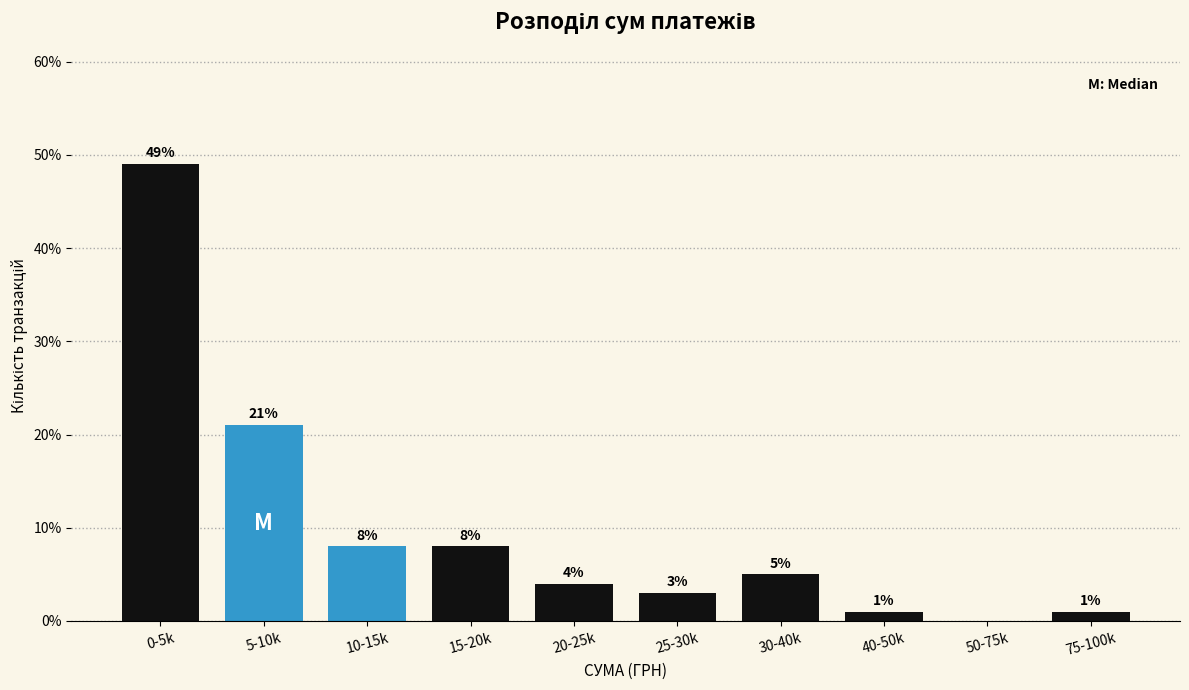

Reading right to left, transcribe all the data shown in this chart.

75-100k=1	50-75k=0	40-50k=1	30-40k=5	25-30k=3	20-25k=4	15-20k=8	10-15k=8	5-10k=21	0-5k=49